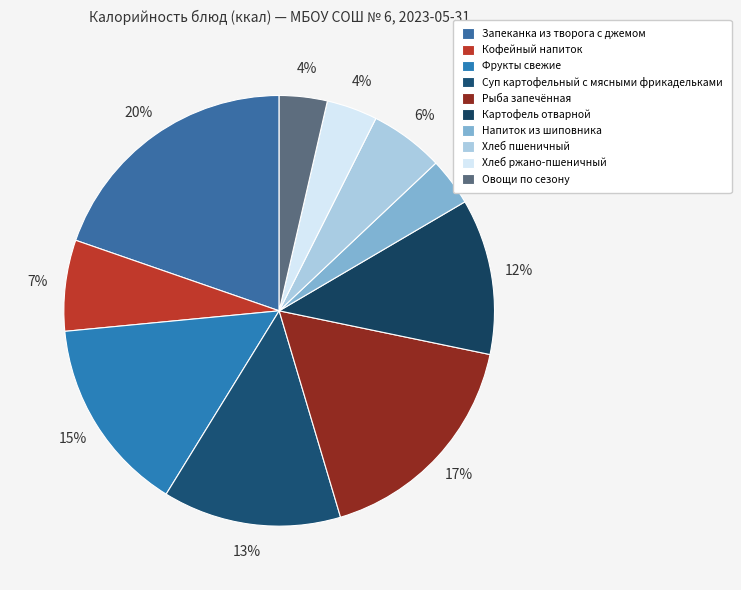

Does any single category account for the majority?

No